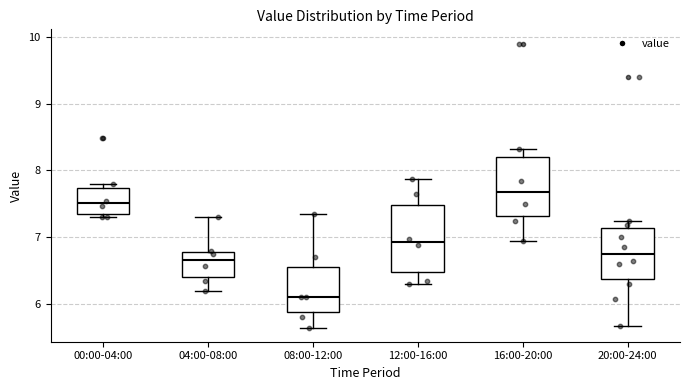

Which box has the lowest median line?

08:00-12:00